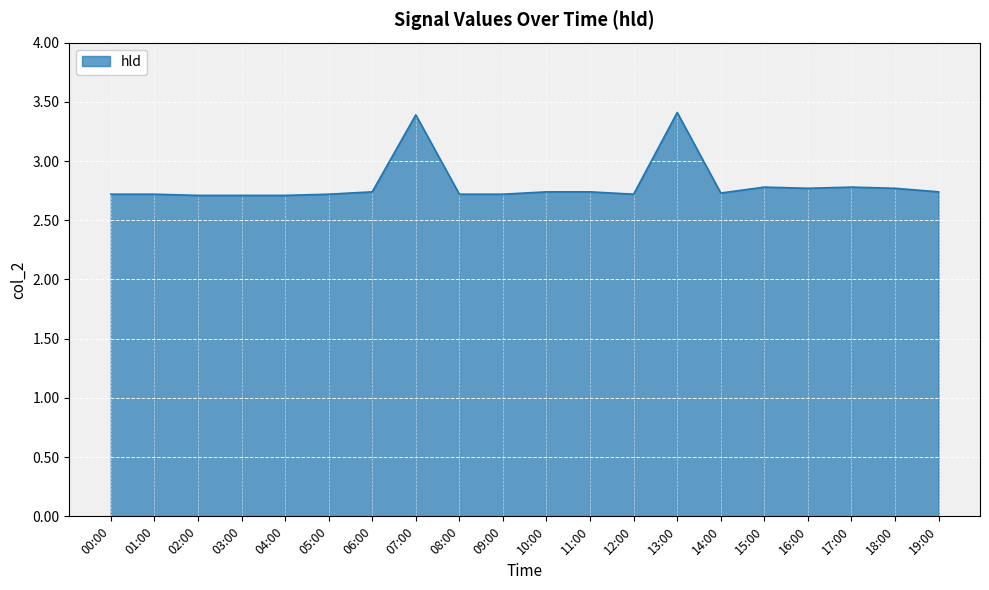

What is the maximum value shown in the chart?

3.4